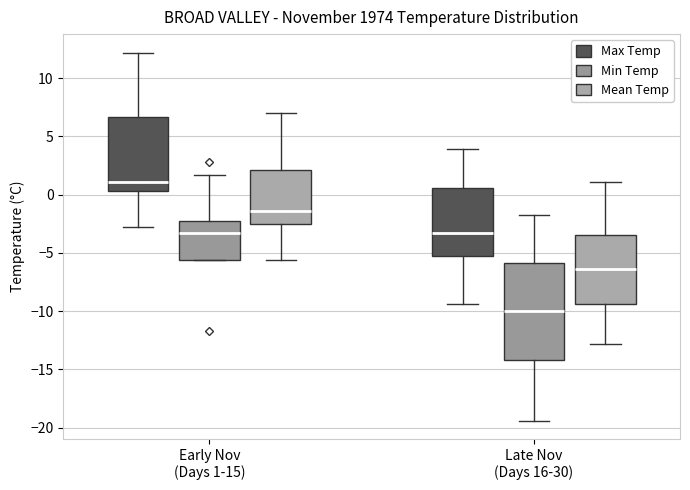

Comparing the boxes themselves (not the whiskers), which one is the tallest?

Late Nov (Days 16-30) (Min Temp)